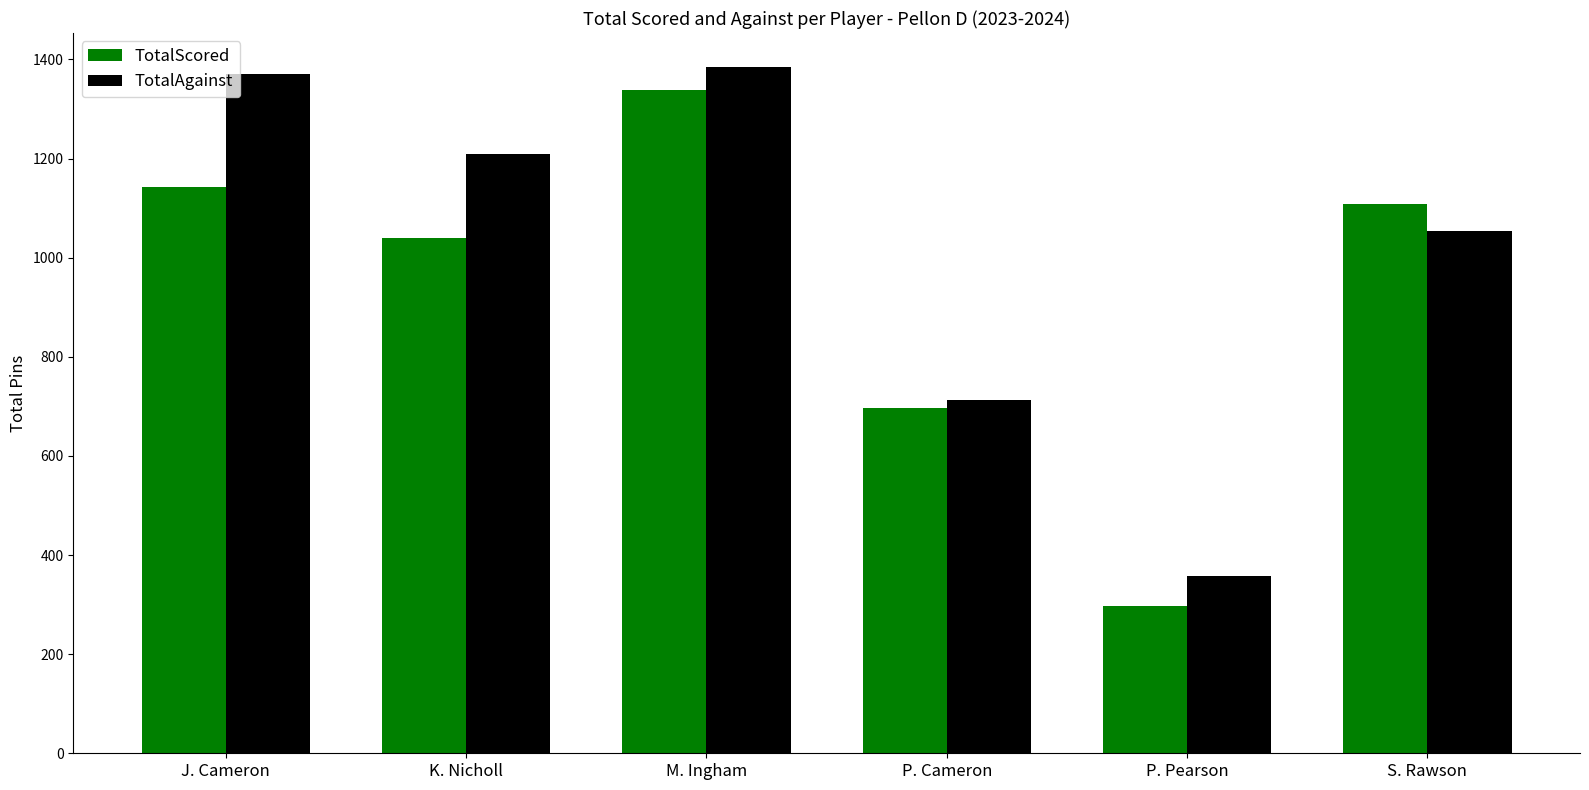

What is the label of the 2nd bar from the left?

K. Nicholl